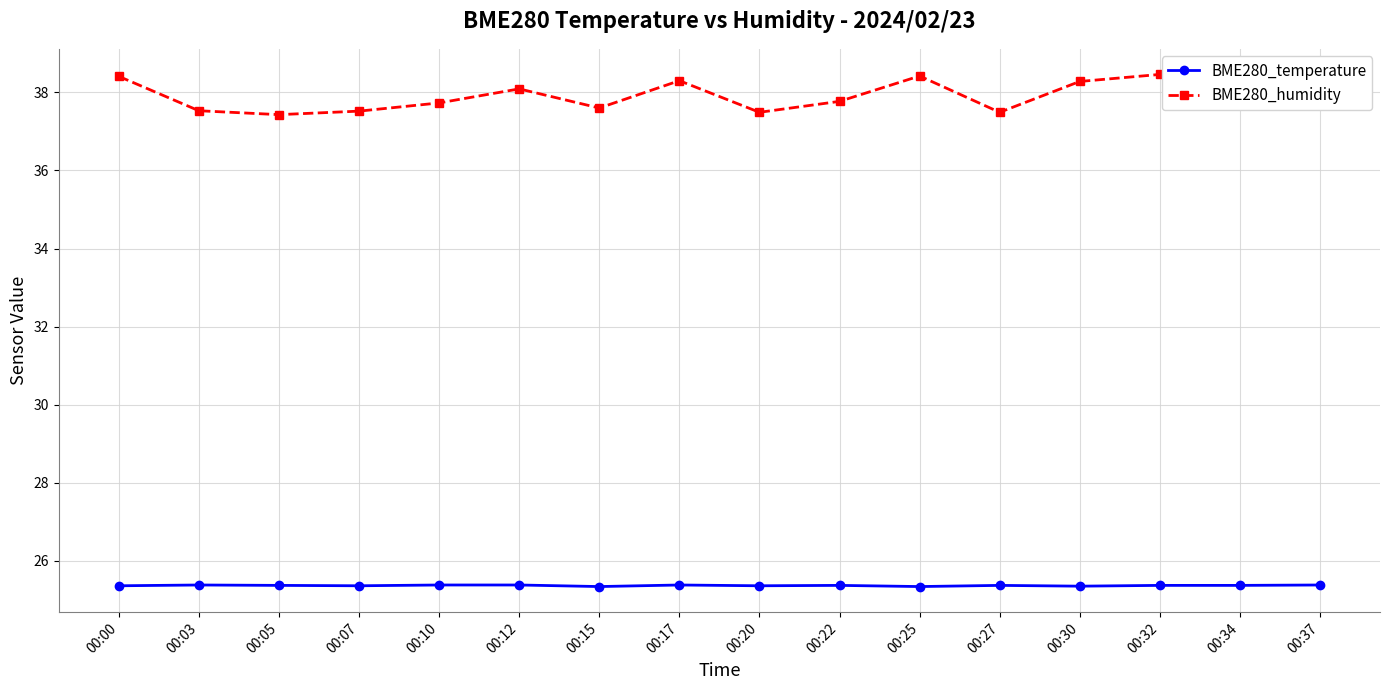

What are all the series names shown in the legend?

BME280_temperature, BME280_humidity